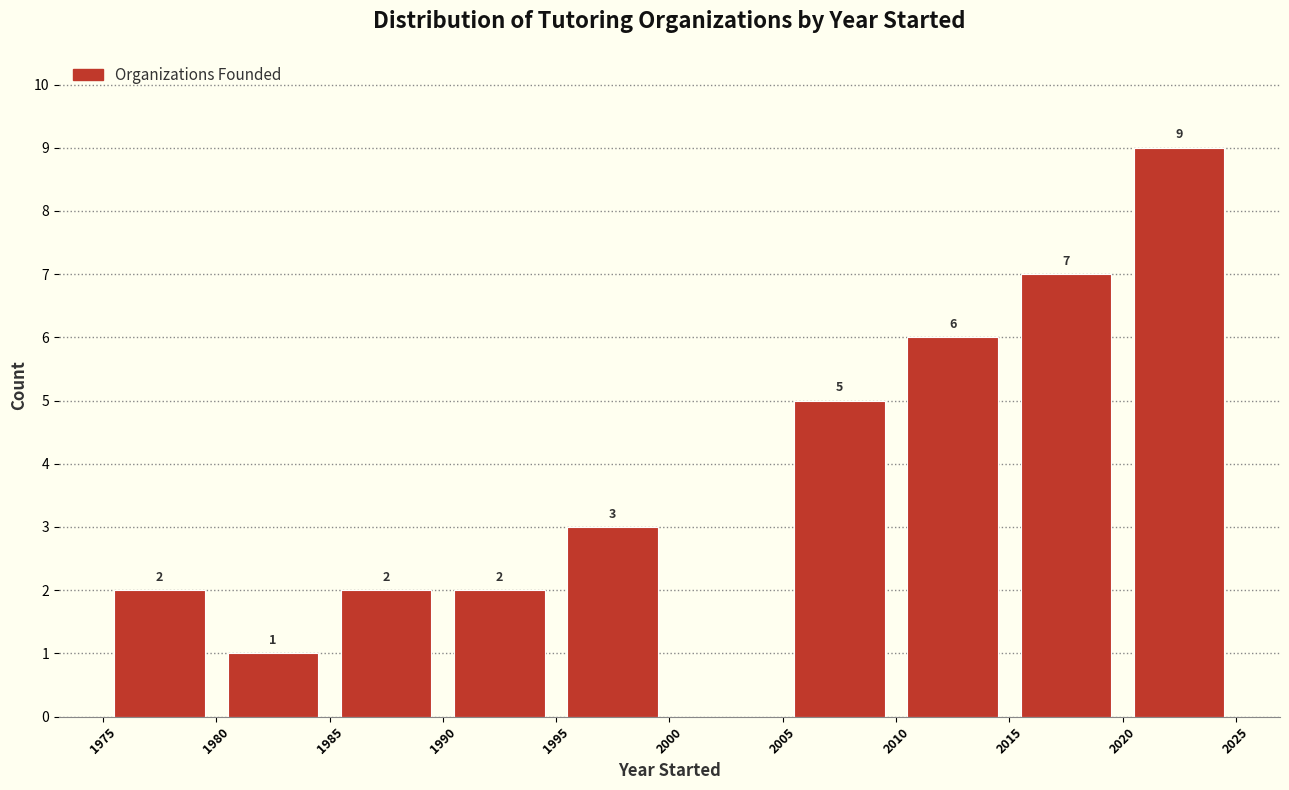

Over which range of the x-axis is the bar tallest?

2020 to 2025